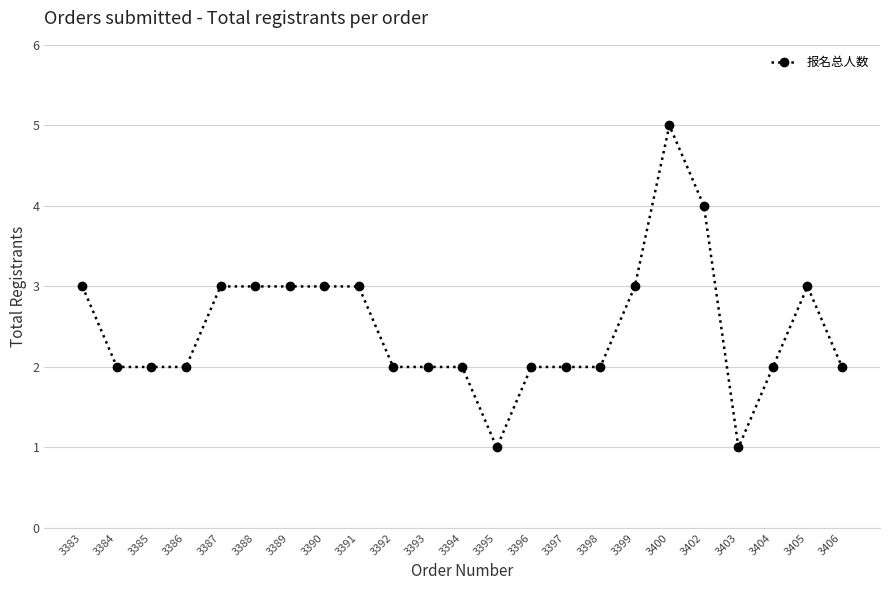

Which category has the highest value across all series?

3400